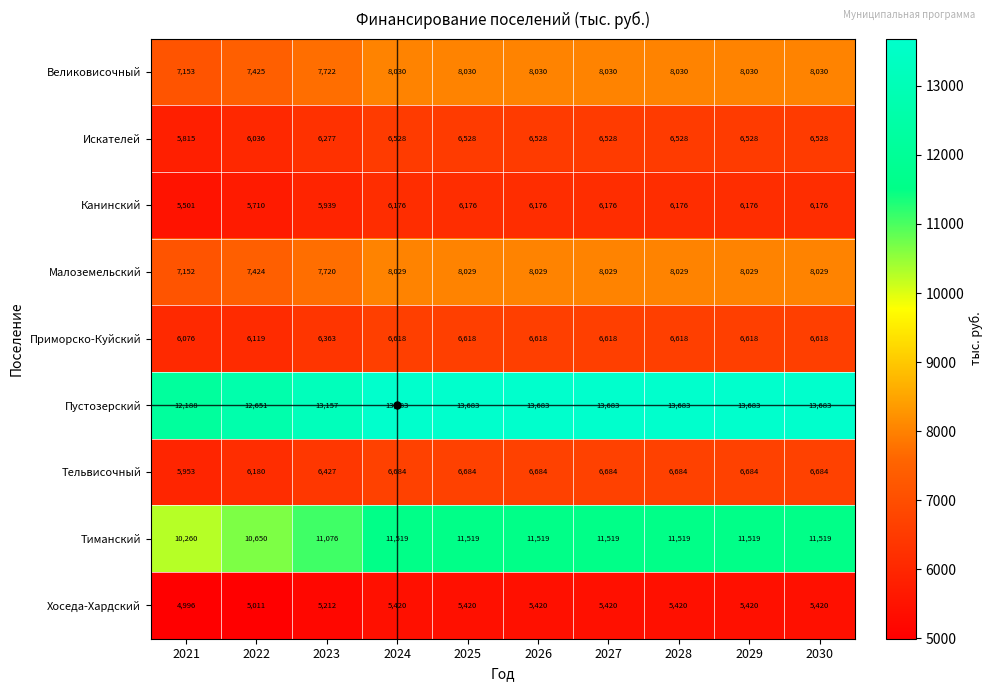

How many data points does each series have?

10